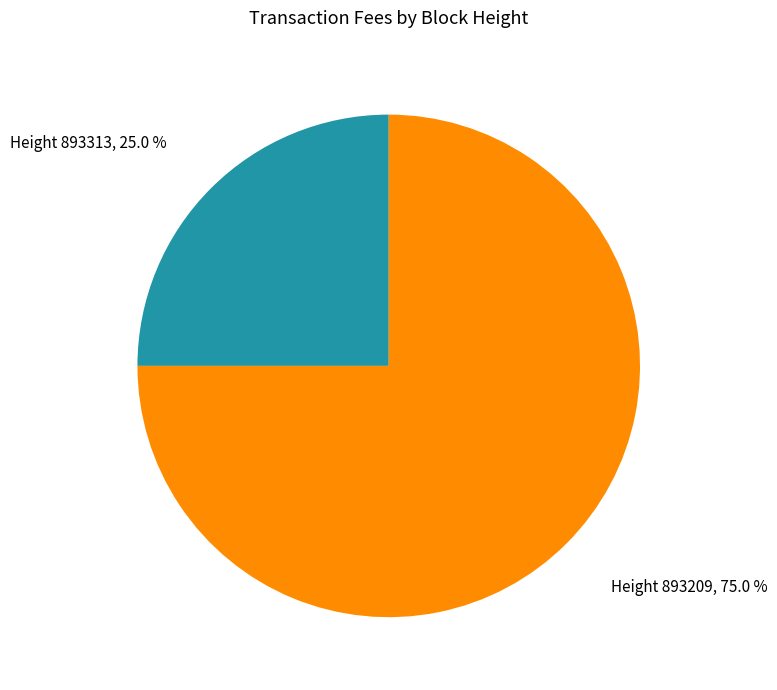

Which category accounts for the majority?

Height 893209